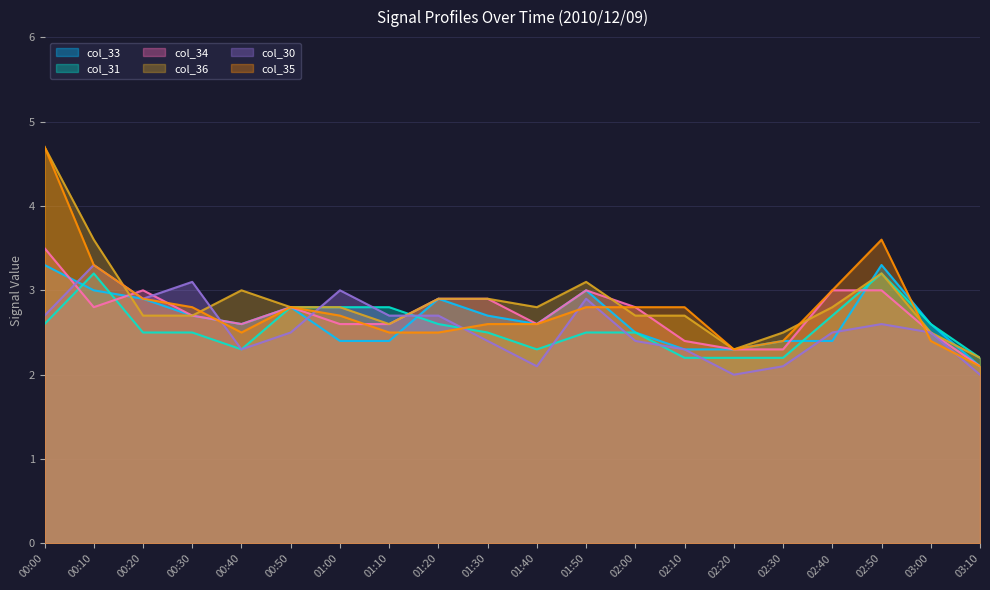

Is the value of col_34 at 02:50 greater than the value of col_30 at 02:30?

Yes